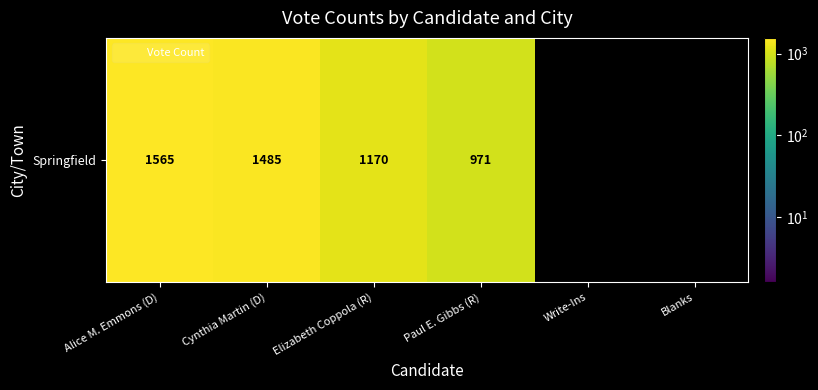

What is the maximum value shown in the chart?

1565